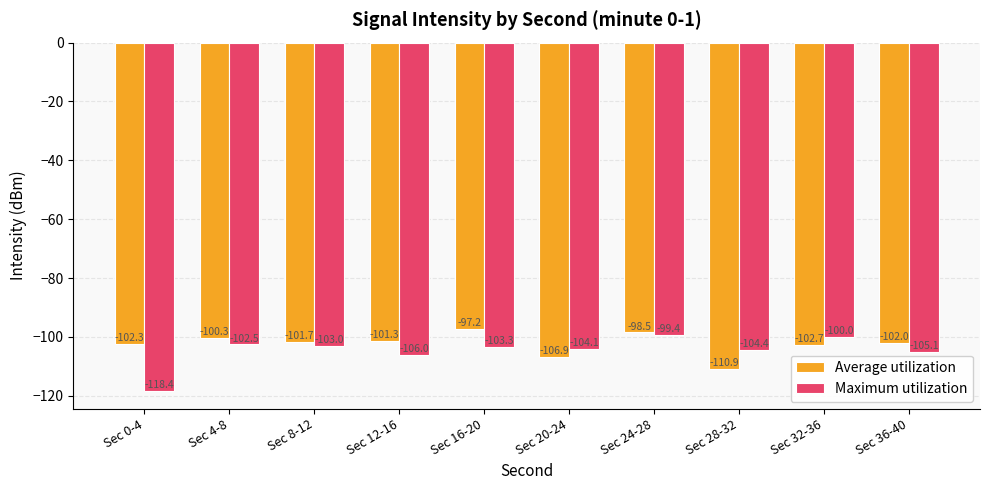

The Maximum utilization series shows -162.9 at Sec 16-20. True or false?

False